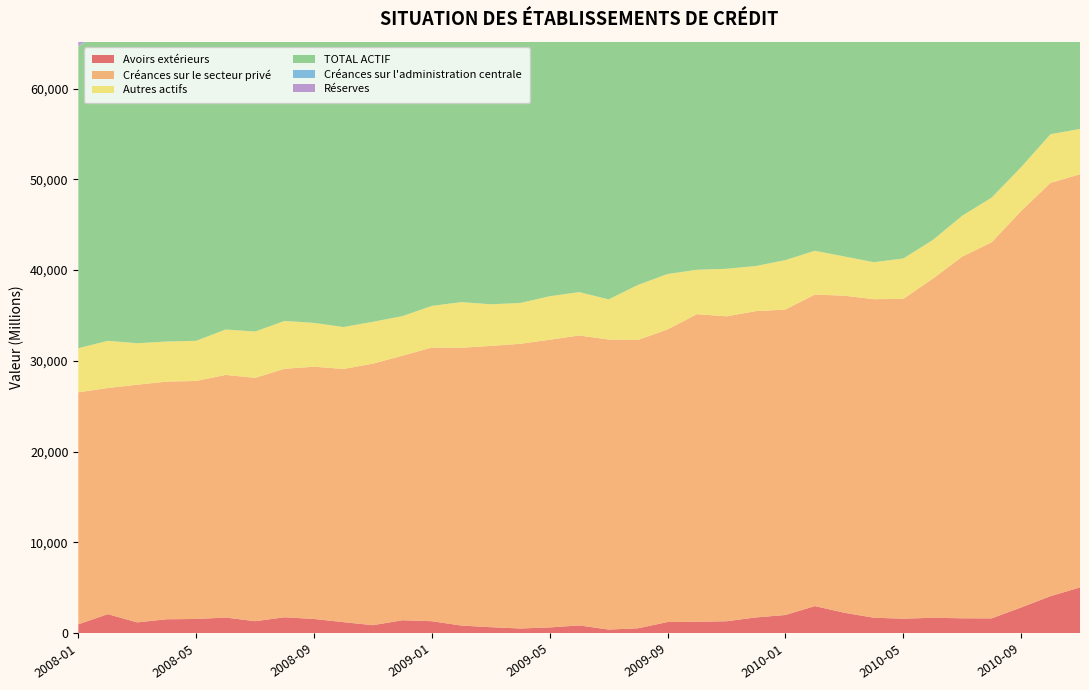

Reading left to right, list all the values displayed in this chart.

Avoirs extérieurs: 2008-01=960.2	2008-02=2081.9	2008-03=1172.9	2008-04=1517.5	2008-05=1548.2	2008-06=1706.2	2008-07=1306.9	2008-08=1735.1	2008-09=1549.0	2008-10=1196.4	2008-11=865.1	2008-12=1410.7	2009-01=1302.4	2009-02=824.4	2009-03=643.8	2009-04=500.4	2009-05=617.2	2009-06=840.3	2009-07=381.0	2009-08=525.0	2009-09=1210.6	2009-10=1242.5	2009-11=1298.3	2009-12=1720.2	2010-01=1987.1	2010-02=2968.7	2010-03=2237.1	2010-04=1686.4	2010-05=1580.1	2010-06=1681.9	2010-07=1624.1	2010-08=1614.5	2010-09=2817.0	2010-10=4063.5	2010-11=5027.0
Créances sur le secteur privé: 2008-01=25571.6	2008-02=24918.5	2008-03=26193.0	2008-04=26194.2	2008-05=26231.1	2008-06=26739.8	2008-07=26812.8	2008-08=27387.7	2008-09=27800.4	2008-10=27905.5	2008-11=28823.9	2008-12=29148.8	2009-01=30164.3	2009-02=30614.2	2009-03=30999.3	2009-04=31375.8	2009-05=31707.0	2009-06=31950.8	2009-07=31967.5	2009-08=31775.7	2009-09=32253.1	2009-10=33896.9	2009-11=33603.9	2009-12=33755.4	2010-01=33661.8	2010-02=34335.2	2010-03=34937.1	2010-04=35106.8	2010-05=35237.9	2010-06=37365.0	2010-07=39857.5	2010-08=41449.2	2010-09=43690.1	2010-10=45546.8	2010-11=45535.9
Autres actifs: 2008-01=4859.4	2008-02=5203.1	2008-03=4572.8	2008-04=4412.4	2008-05=4425.1	2008-06=5003.8	2008-07=5107.6	2008-08=5271.7	2008-09=4831.7	2008-10=4621.2	2008-11=4611.8	2008-12=4364.6	2009-01=4587.5	2009-02=5031.1	2009-03=4588.2	2009-04=4497.3	2009-05=4791.7	2009-06=4782.0	2009-07=4421.5	2009-08=6069.3	2009-09=6104.5	2009-10=4896.4	2009-11=5241.1	2009-12=4972.1	2010-01=5450.0	2010-02=4825.6	2010-03=4329.5	2010-04=4077.9	2010-05=4457.7	2010-06=4260.2	2010-07=4501.4	2010-08=4919.9	2010-09=4830.7	2010-10=5365.6	2010-11=4992.9
TOTAL ACTIF: 2008-01=33244.0	2008-02=34514.5	2008-03=33646.5	2008-04=33920.1	2008-05=34108.4	2008-06=35301.8	2008-07=35936.4	2008-08=36506.1	2008-09=36773.2	2008-10=36868.8	2008-11=36585.7	2008-12=37177.5	2009-01=37340.9	2009-02=37864.9	2009-03=38052.0	2009-04=38275.6	2009-05=39012.8	2009-06=40166.3	2009-07=40330.7	2009-08=41383.0	2009-09=42451.7	2009-10=43143.5	2009-11=43311.7	2009-12=43531.2	2010-01=44516.2	2010-02=44928.2	2010-03=44773.5	2010-04=44547.1	2010-05=44930.6	2010-06=46448.5	2010-07=49170.8	2010-08=51060.7	2010-09=54011.5	2010-10=57263.3	2010-11=58183.5
Créances sur l'administration centrale: 2008-01=30.5	2008-02=537.3	2008-03=508.9	2008-04=532.1	2008-05=529.0	2008-06=529.0	2008-07=856.0	2008-08=856.0	2008-09=849.6	2008-10=846.9	2008-11=840.5	2008-12=833.8	2009-01=844.8	2009-02=836.1	2009-03=833.8	2009-04=833.8	2009-05=833.8	2009-06=833.8	2009-07=833.8	2009-08=909.4	2009-09=907.6	2009-10=905.8	2009-11=904.9	2009-12=902.0	2010-01=900.2	2010-02=898.3	2010-03=896.3	2010-04=893.3	2010-05=893.3	2010-06=891.3	2010-07=887.3	2010-08=885.2	2010-09=885.2	2010-10=883.1	2010-11=881.0
Réserves: 2008-01=704.0	2008-02=904.0	2008-03=554.0	2008-04=554.0	2008-05=703.9	2008-06=700.0	2008-07=1294.0	2008-08=650.0	2008-09=500.0	2008-10=1300.0	2008-11=300.0	2008-12=450.0	2009-01=150.0	2009-02=300.0	2009-03=650.0	2009-04=650.0	2009-05=700.0	2009-06=850.0	2009-07=858.3	2009-08=700.0	2009-09=450.0	2009-10=750.0	2009-11=750.0	2009-12=750.0	2010-01=600.0	2010-02=600.0	2010-03=1100.0	2010-04=1450.0	2010-05=1450.0	2010-06=950.0	2010-07=1350.0	2010-08=850.0	2010-09=450.0	2010-10=450.0	2010-11=450.0